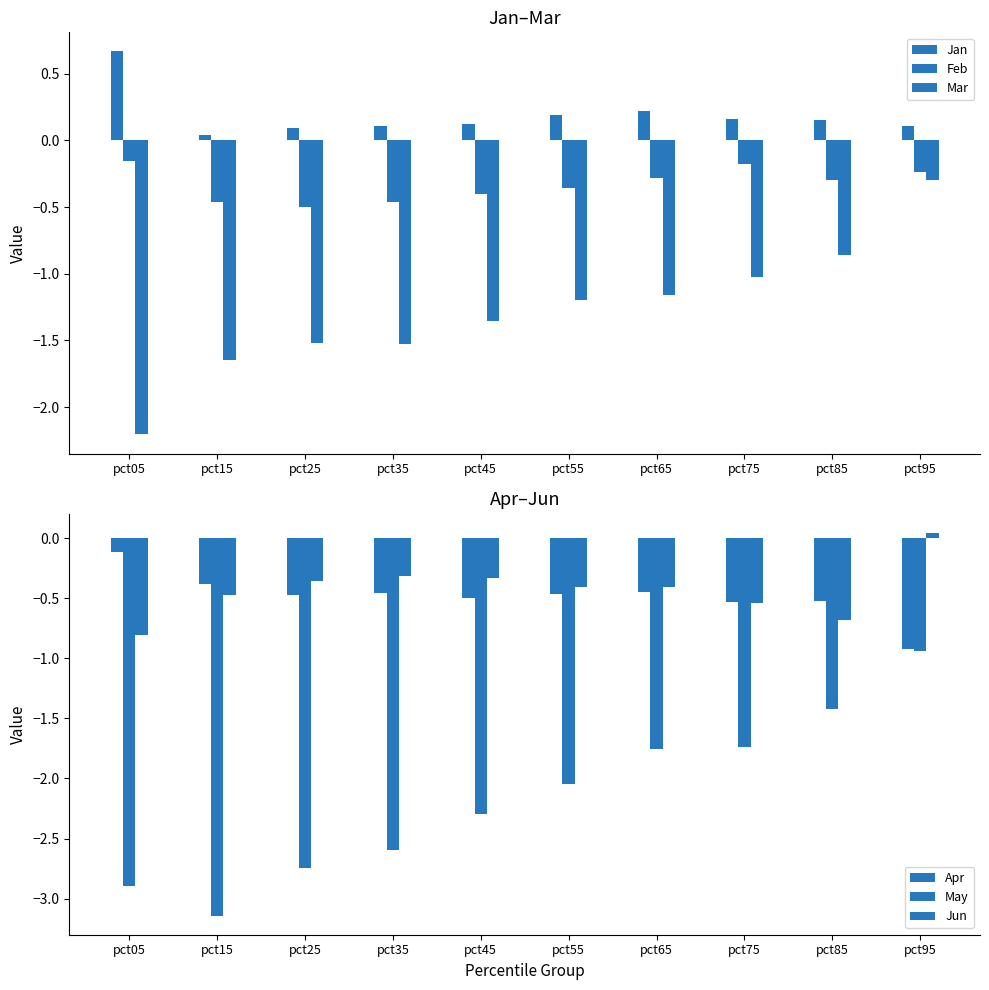

At pct25, list the series in order from smallest to largest.

May, Mar, Feb, Apr, Jun, Jan